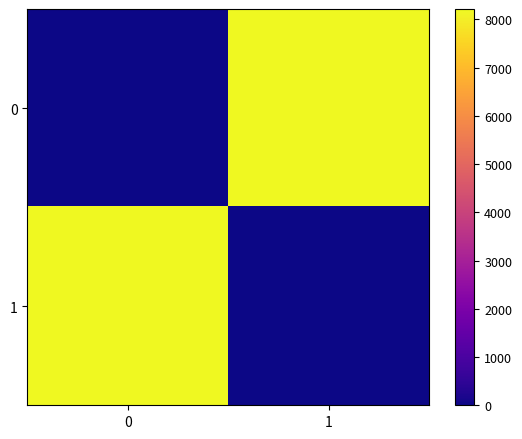

Reading right to left, extract all data points from this chart.

0: 1=8217	0=0
1: 1=0	0=8217